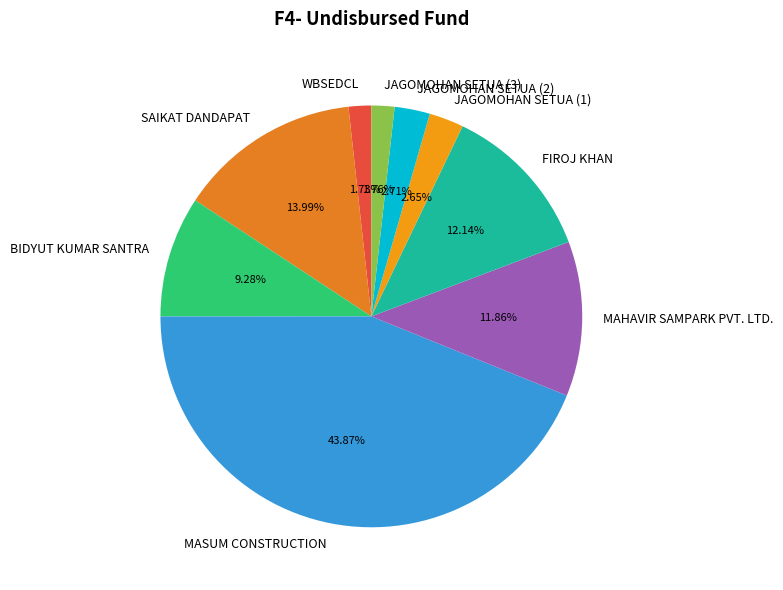

What is the ratio of the value at FIROJ KHAN to the value at BIDYUT KUMAR SANTRA?

1.3